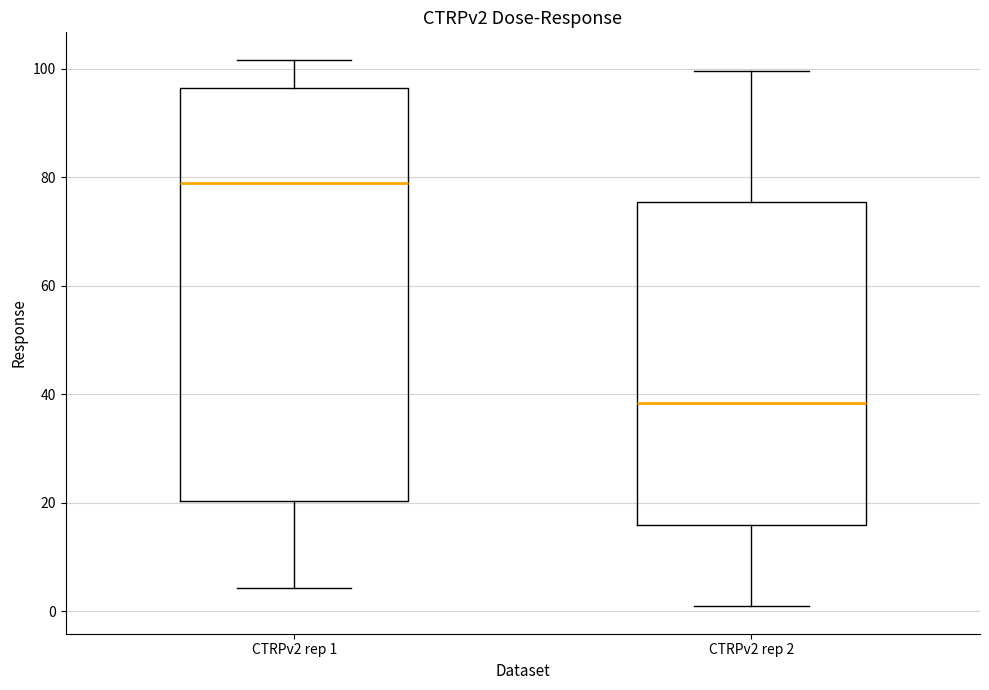

Comparing the boxes themselves (not the whiskers), which one is the tallest?

CTRPv2 rep 1